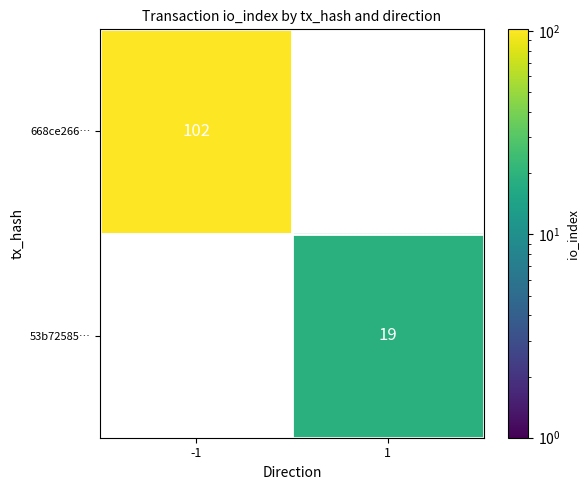

Is it true that 668ce266… equals 47 at -1?

False